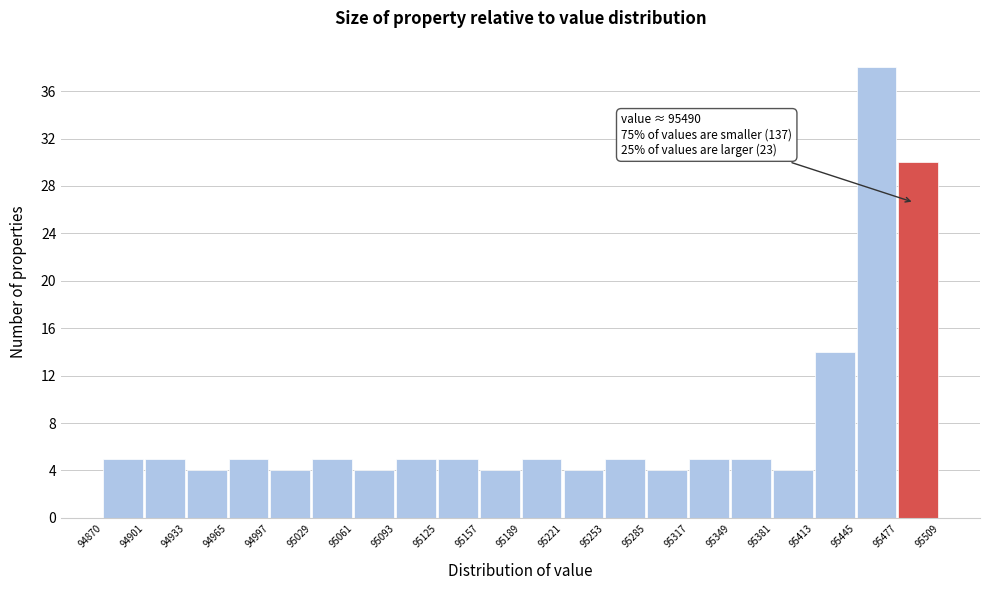

Which range on the x-axis has the tallest bar?

95445 to 95477